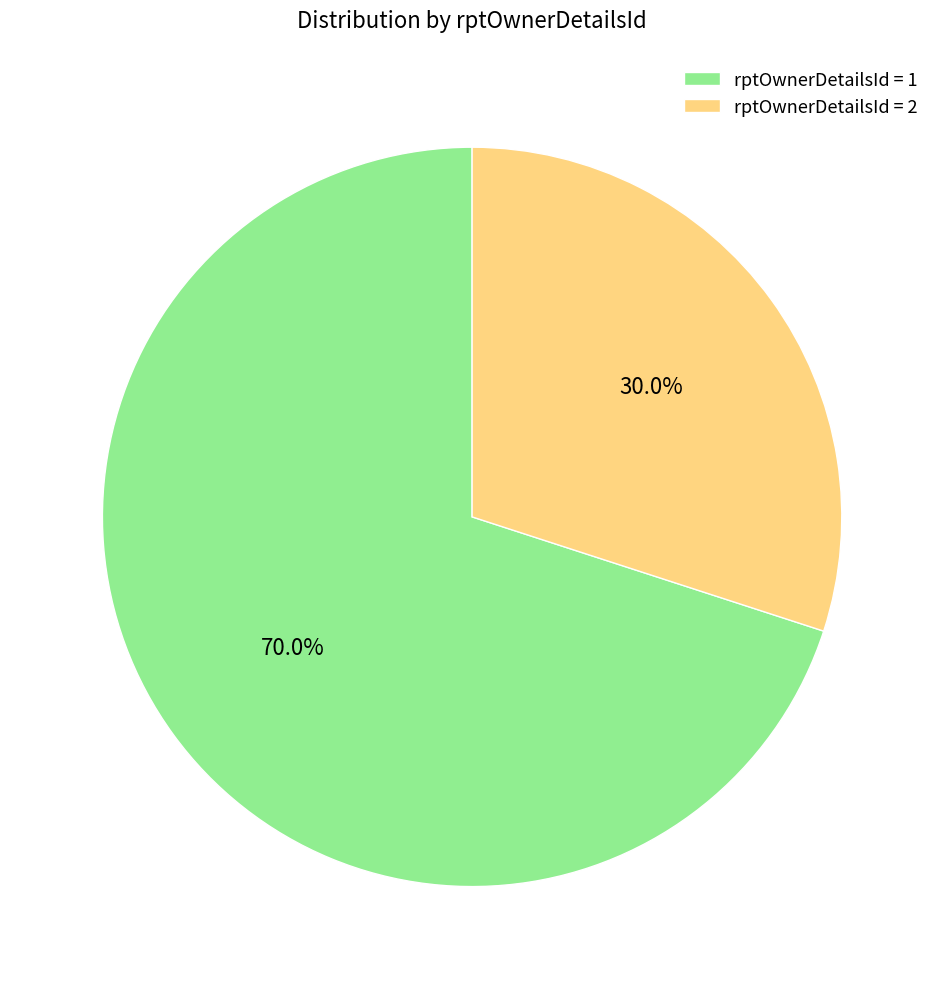

Which category has the smallest portion of the pie?

rptOwnerDetailsId = 2